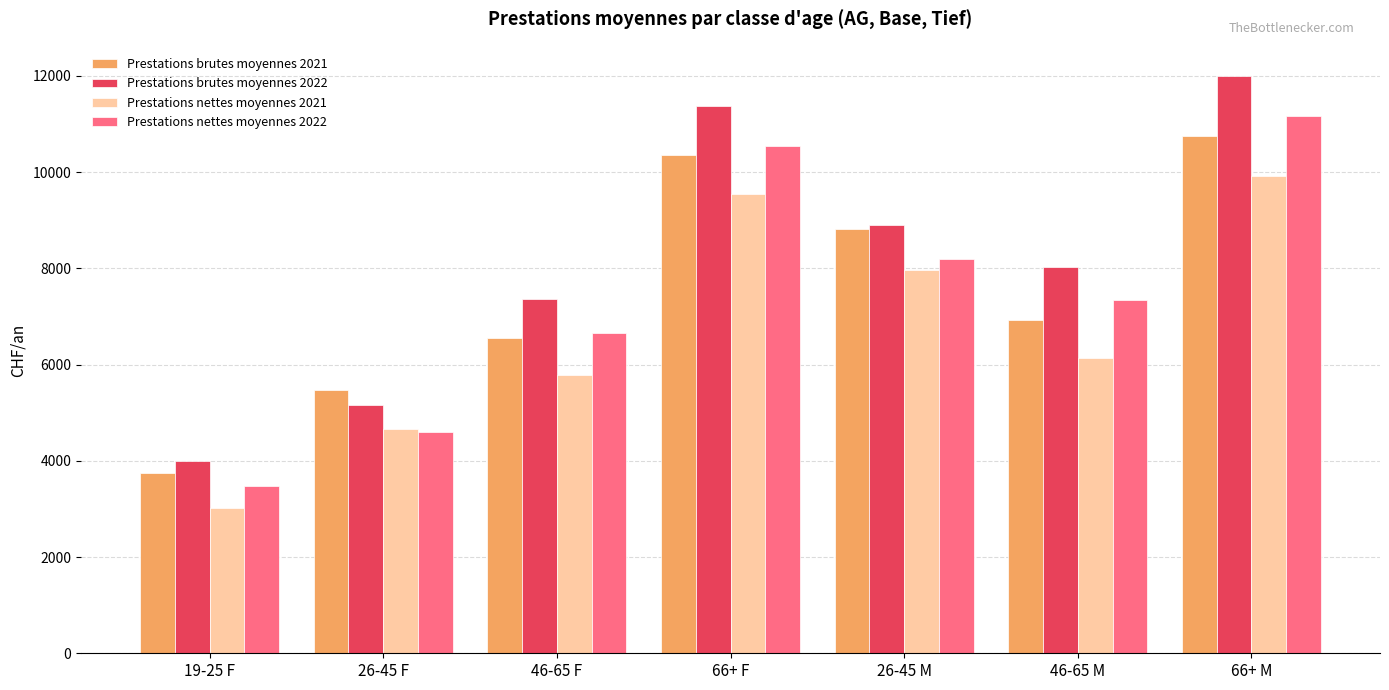

What is the difference between the highest and lowest values at 46-65 M?

1887